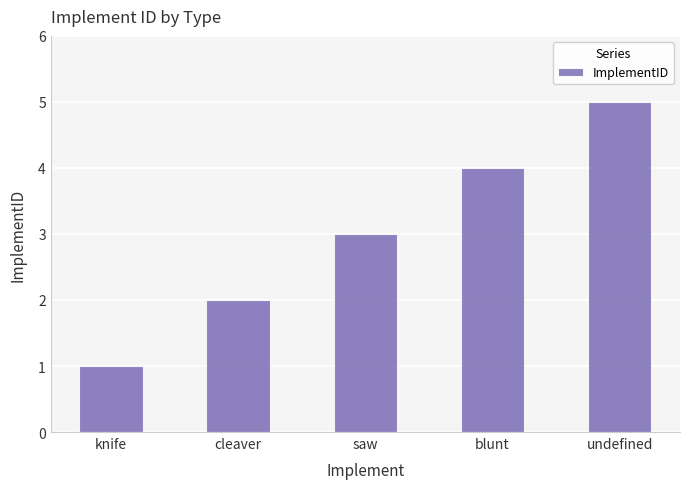

Does the chart contain stacked bars?

No